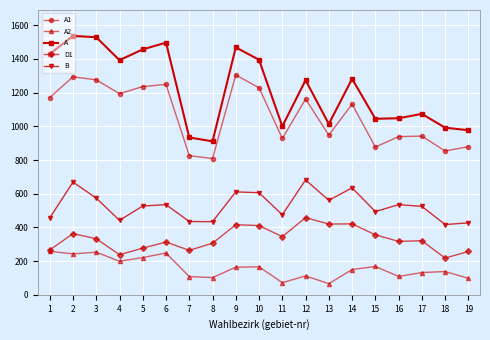

True or false: A1 and A2 intersect in this chart.

False